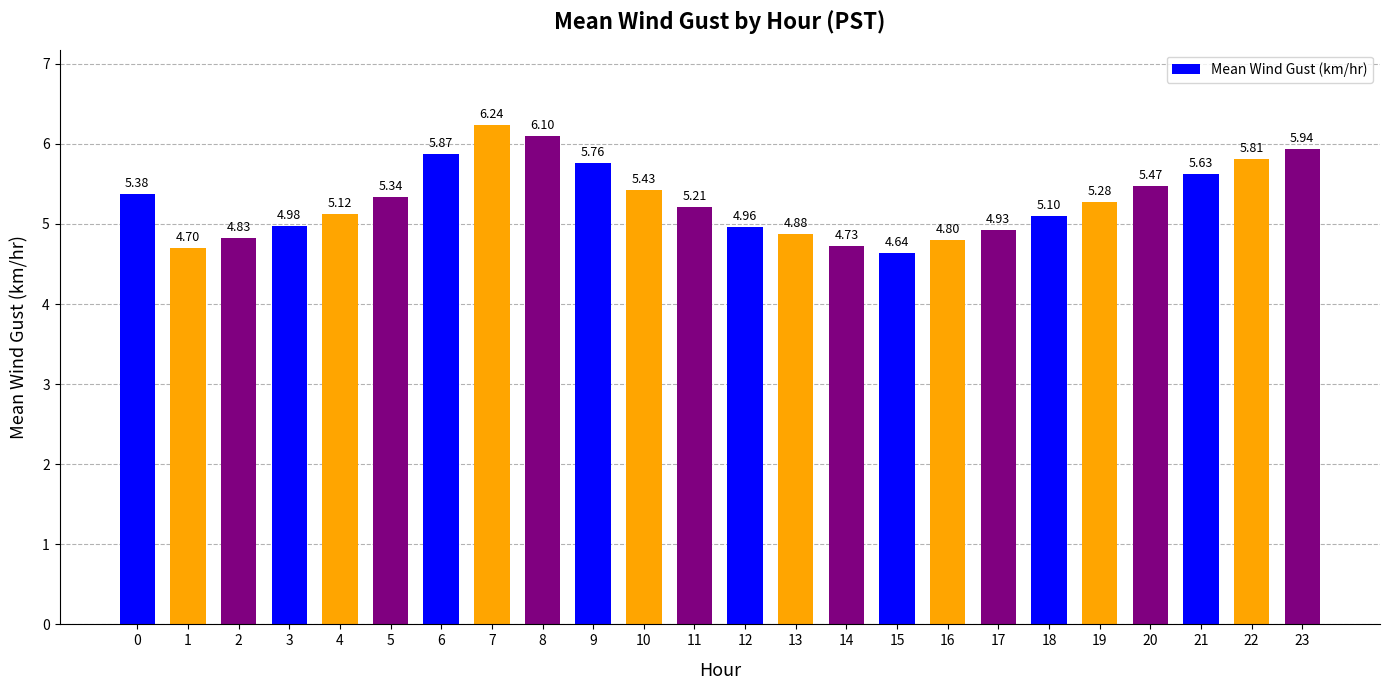

Which label corresponds to the largest value in the chart?

7